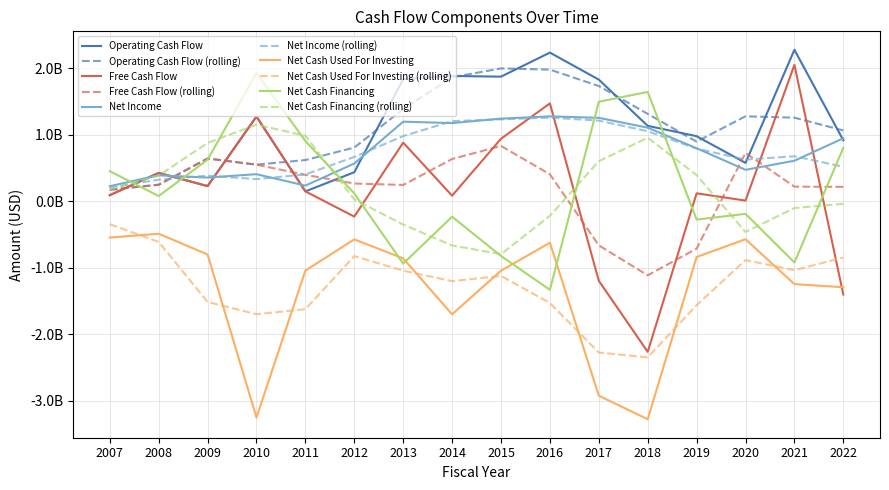

True or false: Net Cash Used For Investing and Operating Cash Flow cross at least once.

False